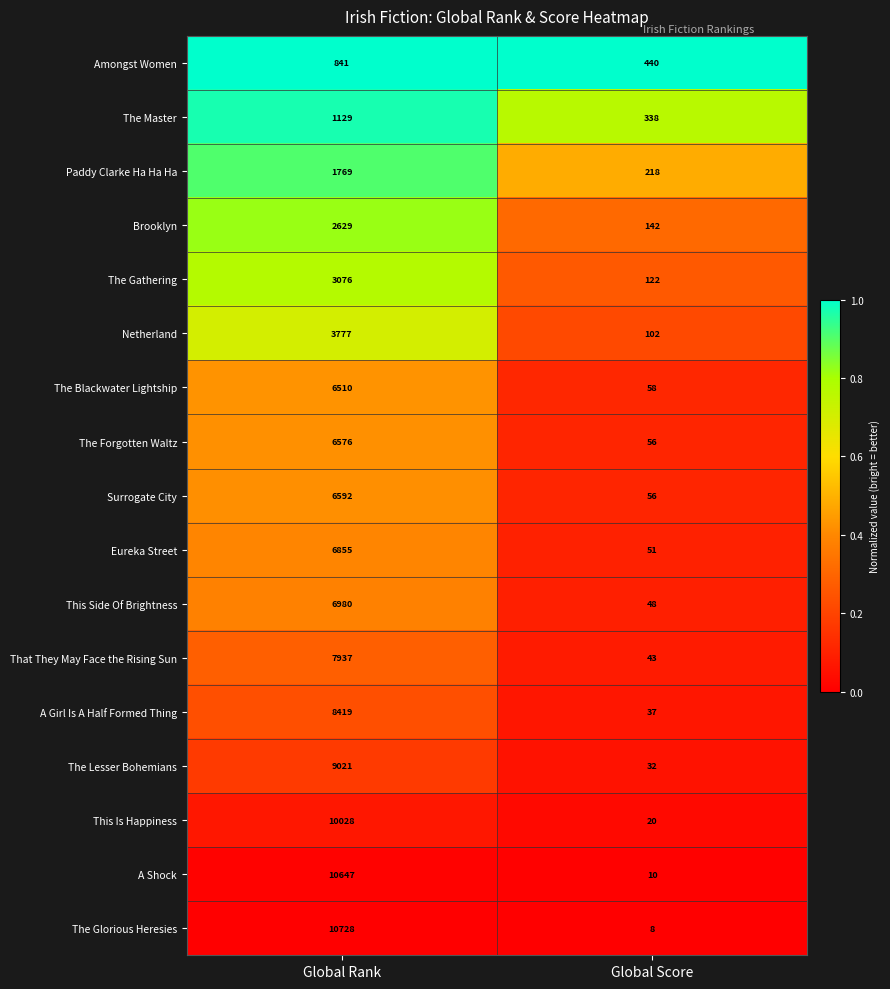

At Global Rank, list the series in order from largest to smallest.

The Glorious Heresies, A Shock, This Is Happiness, The Lesser Bohemians, A Girl Is A Half Formed Thing, That They May Face the Rising Sun, This Side Of Brightness, Eureka Street, Surrogate City, The Forgotten Waltz, The Blackwater Lightship, Netherland, The Gathering, Brooklyn, Paddy Clarke Ha Ha Ha, The Master, Amongst Women